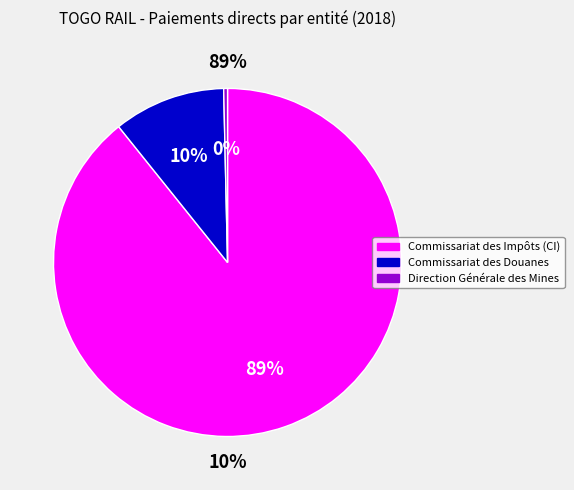

Which slice is the smallest?

Direction Générale des Mines